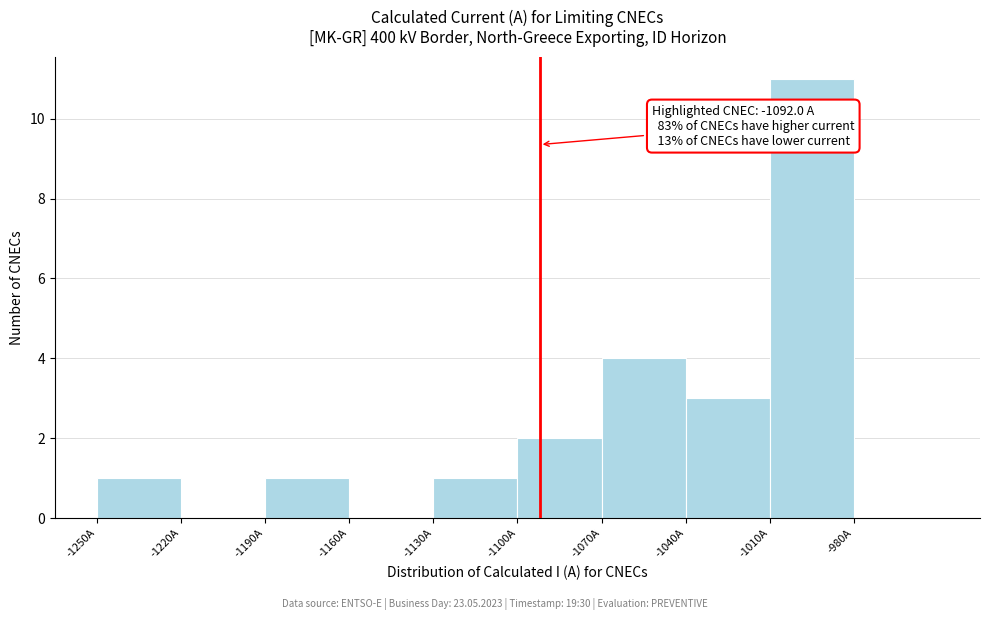

Over which range of the x-axis is the bar tallest?

-1010 to -980